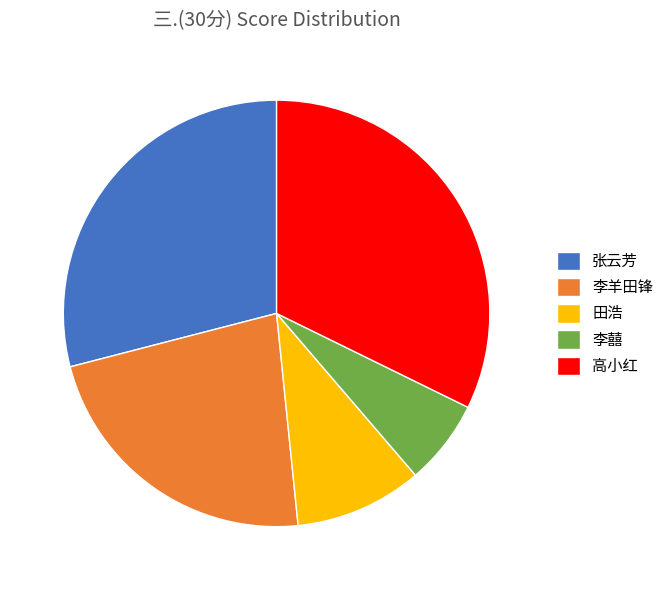

Is the sum of 高小红 and 李囍 greater than half?

No